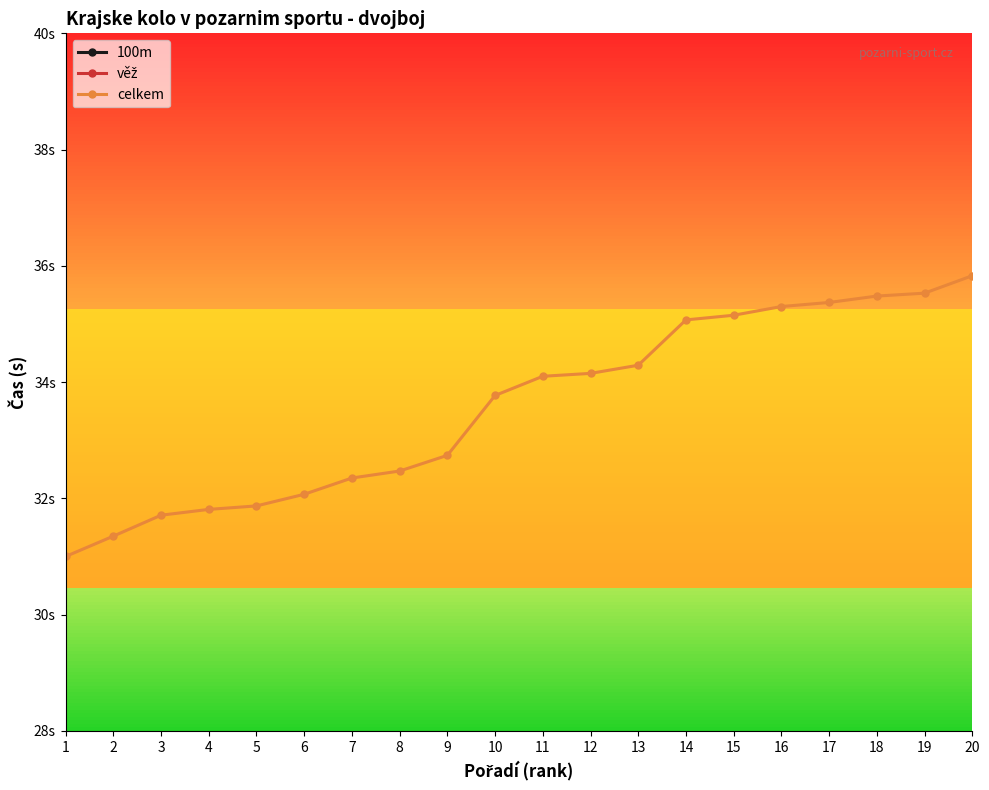

How many interior local peaks does the 100m series have?

5